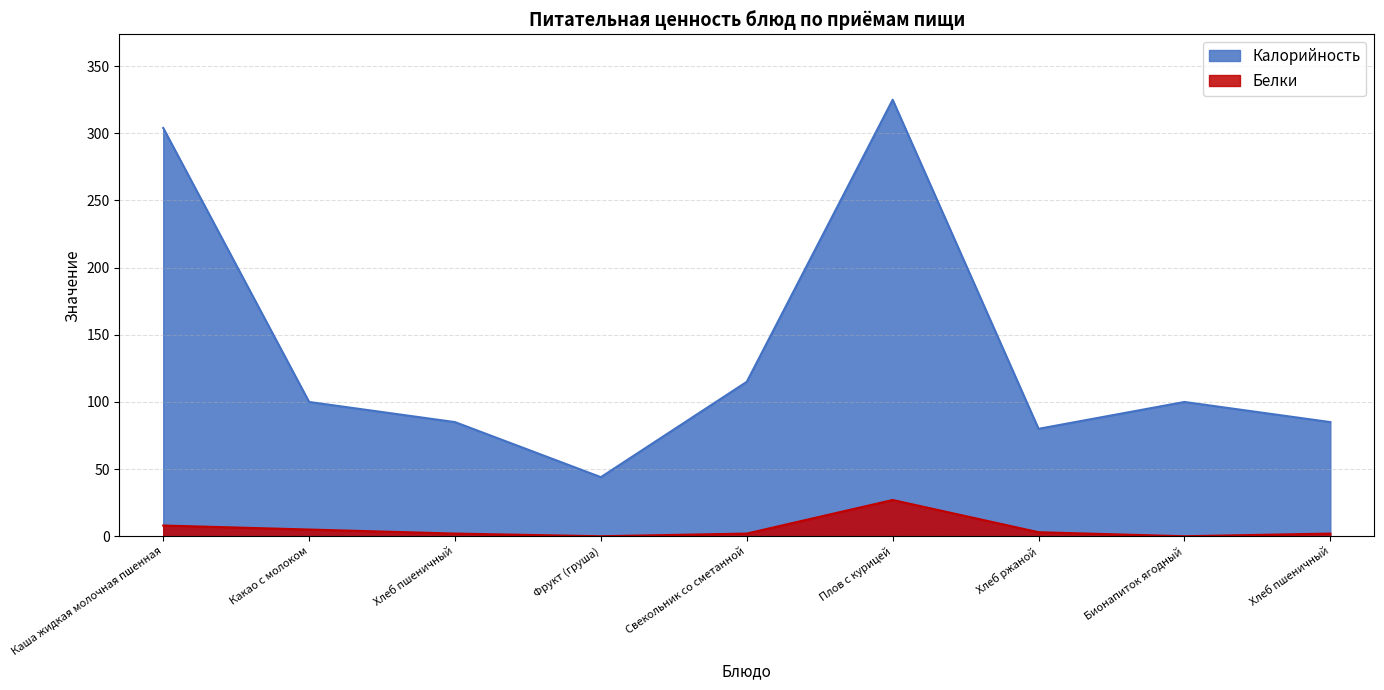

Does the chart display data point markers on the line(s)?

No